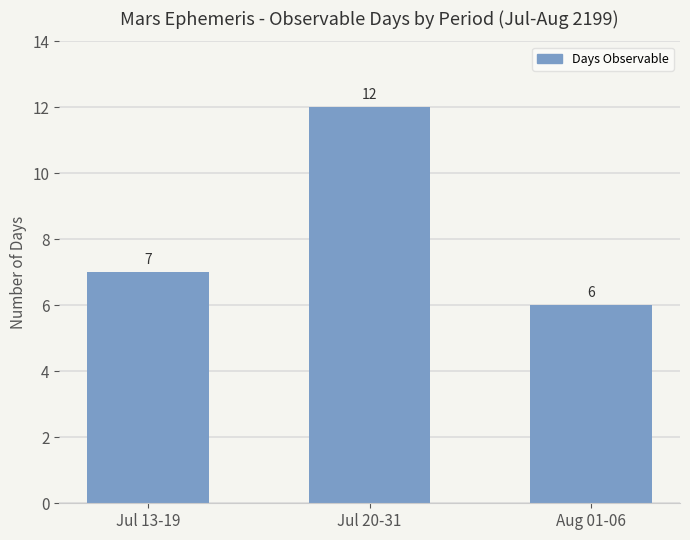

How many bars are there in total?

3